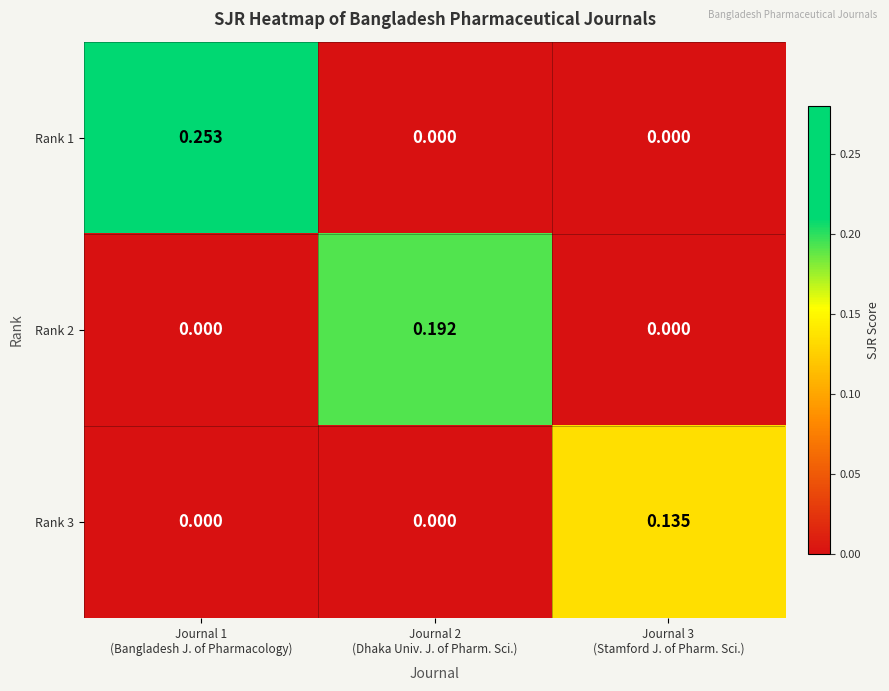

How many positive values does the Rank 3 series have?

1